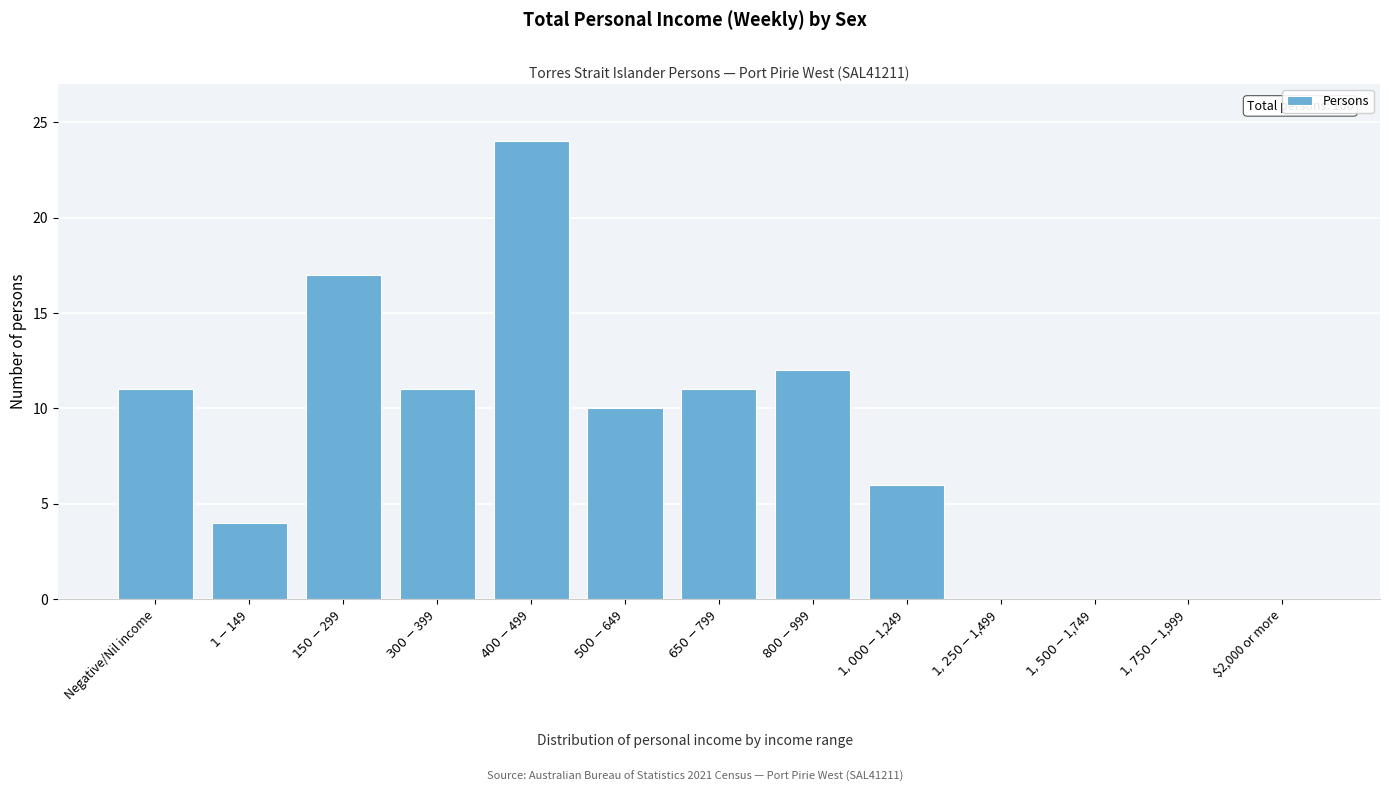

What is the maximum value shown in the chart?

24